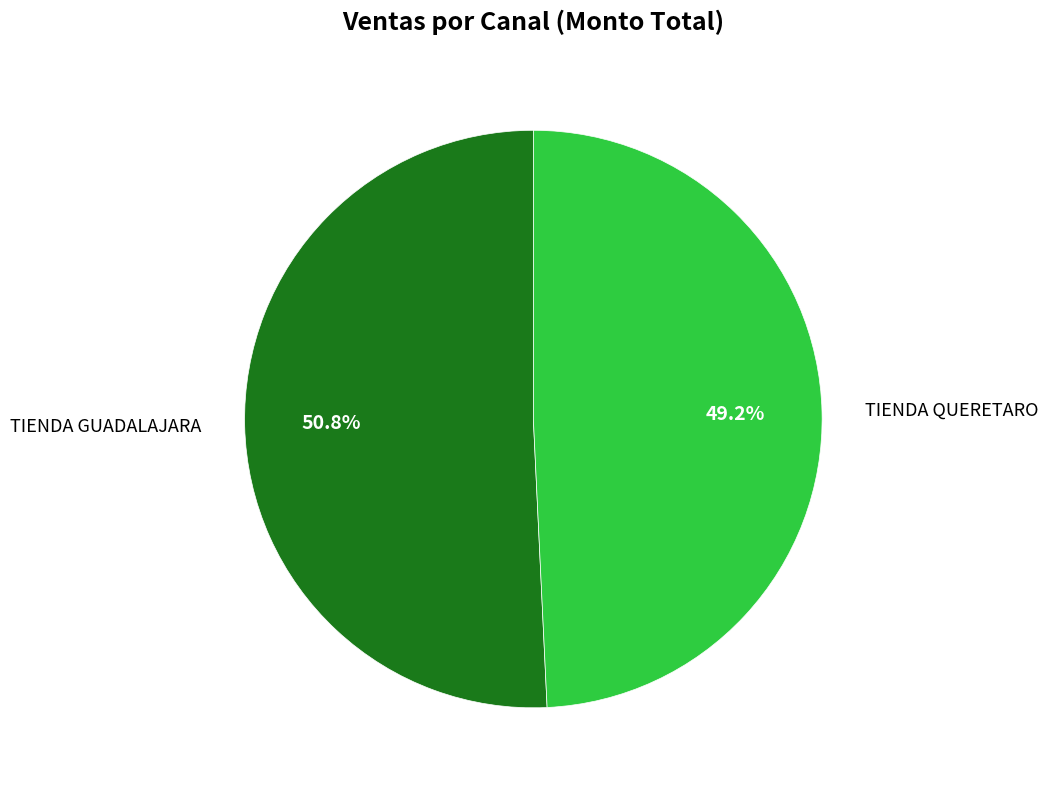

Between TIENDA QUERETARO and TIENDA GUADALAJARA, which is larger?

TIENDA GUADALAJARA